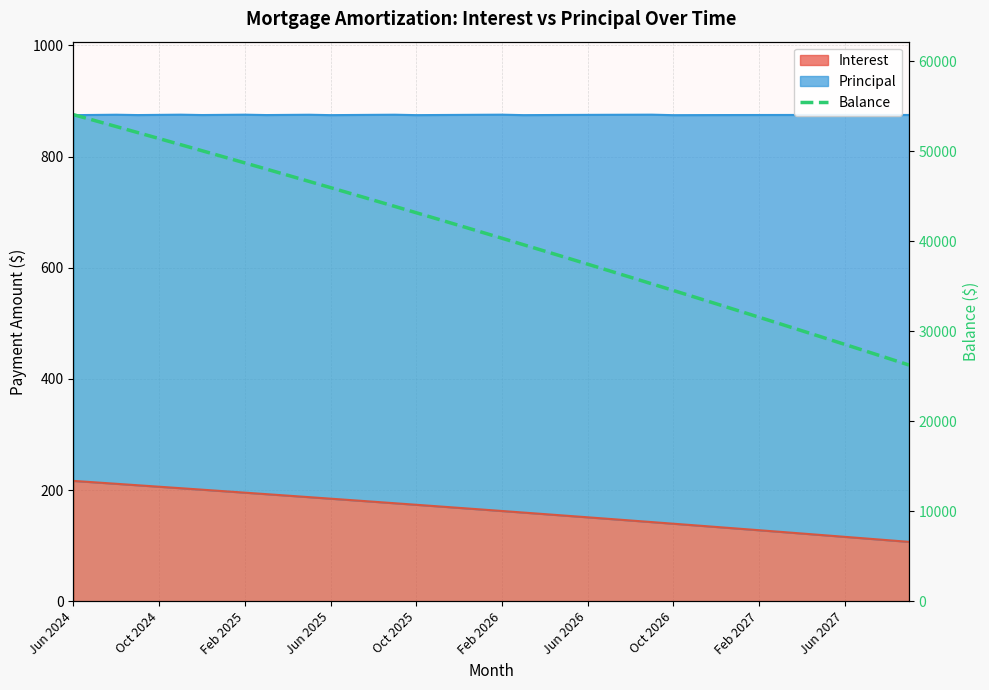

What is the difference between the values at 32 and 21?

8058